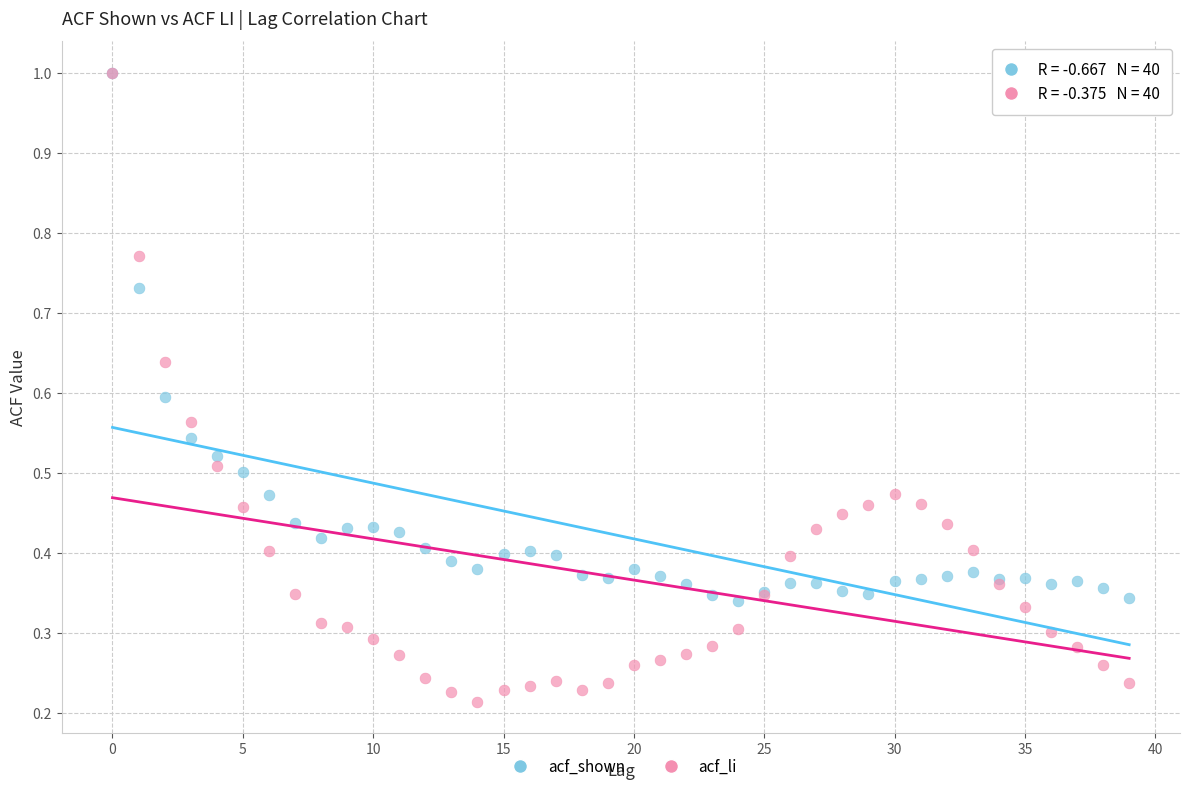

What are all the series names shown in the legend?

acf_shown, acf_li